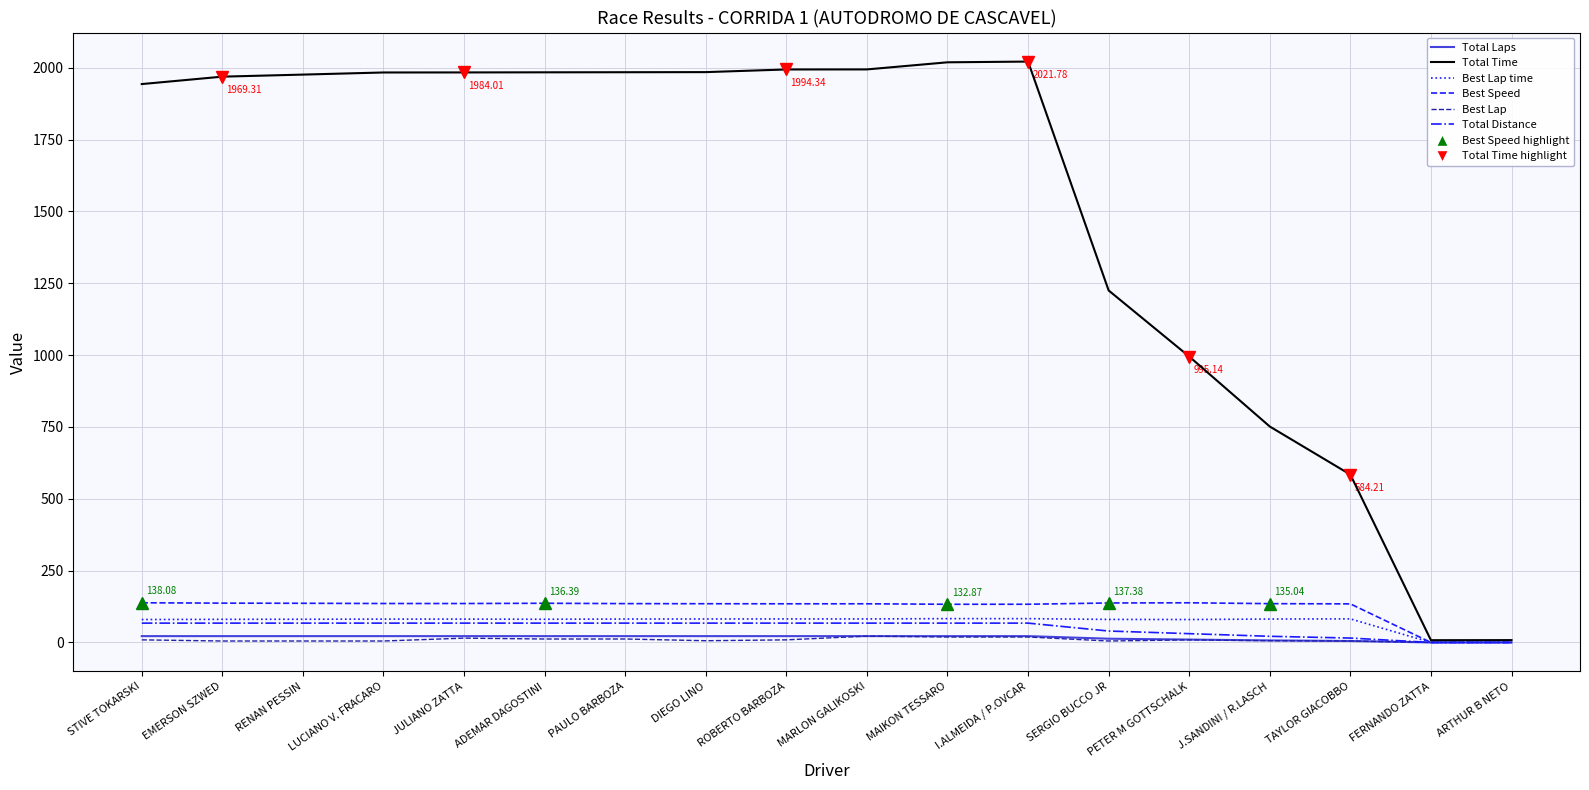

Which series has the largest range (max minus min)?

Total Time